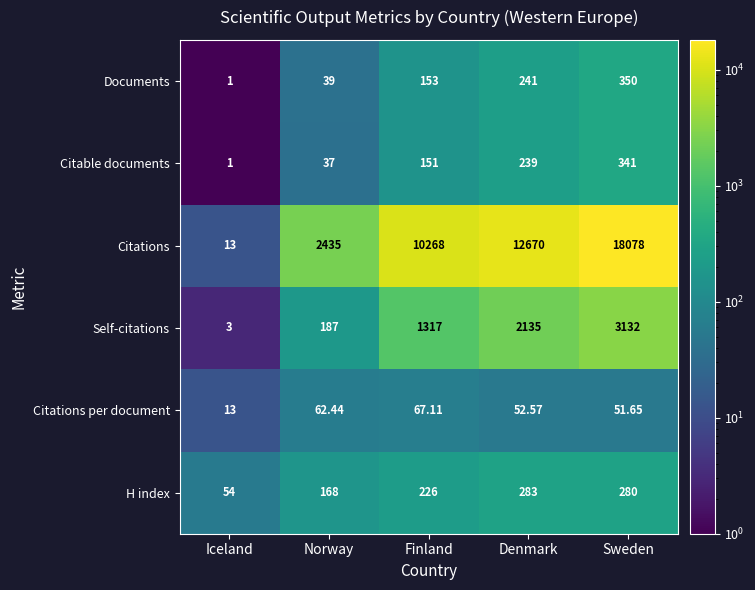

Between Iceland and Denmark, which series saw the biggest shift?

Citations